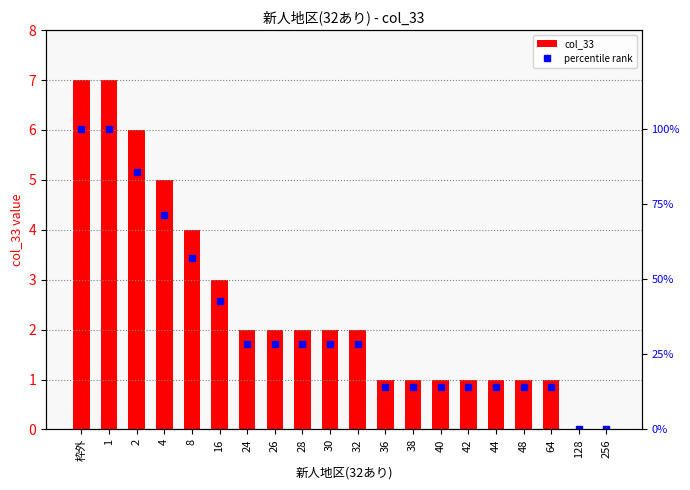

Reading left to right, what are all the values shown in this chart?

col_33: 7.0	7.0	6.0	5.0	4.0	3.0	2.0	2.0	2.0	2.0	2.0	1.0	1.0	1.0	1.0	1.0	1.0	1.0	0.0	0.0
percentile rank: 100.0	100.0	85.7	71.4	57.1	42.9	28.6	28.6	28.6	28.6	28.6	14.3	14.3	14.3	14.3	14.3	14.3	14.3	0.0	0.0